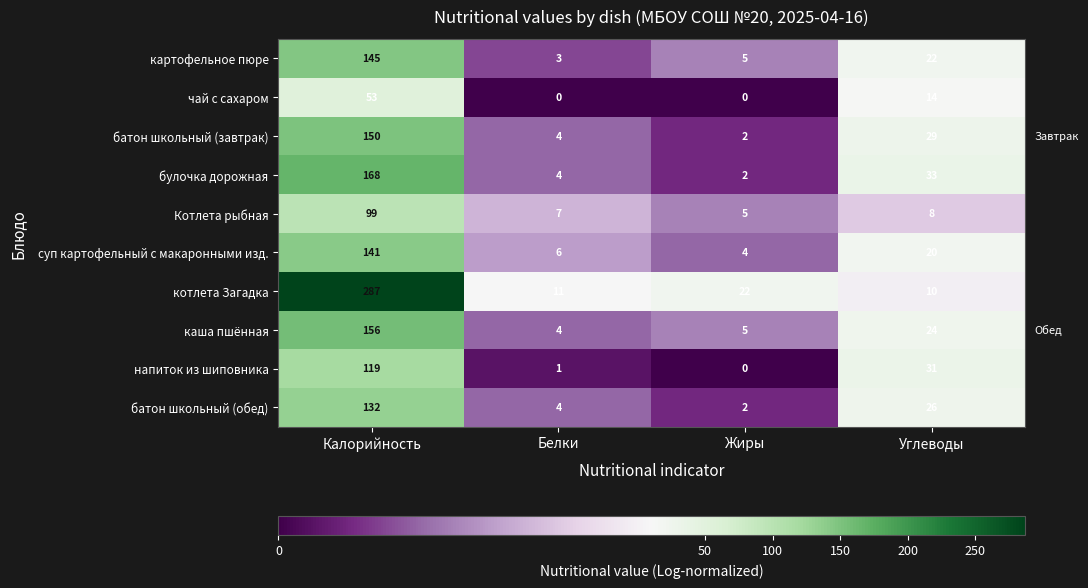

What is the difference between the maximum and minimum values in the суп картофельный с макаронными изд. series?

137